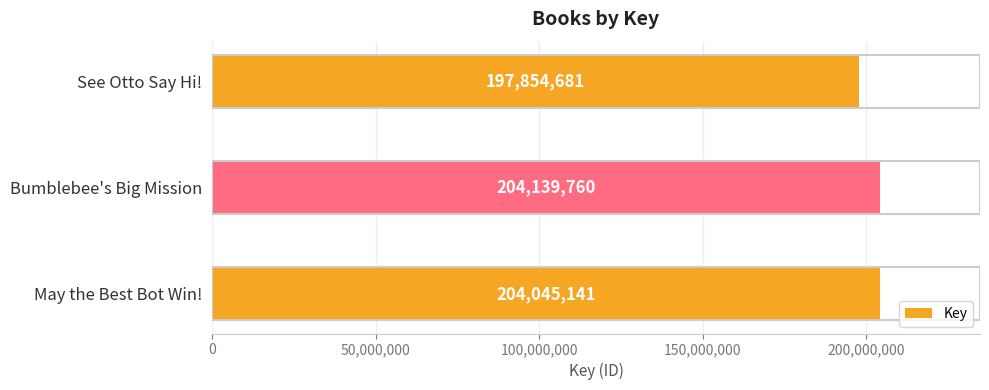

Reading bottom to top, transcribe all the data shown in this chart.

May the Best Bot Win!=204045141	Bumblebee's Big Mission=204139760	See Otto Say Hi!=197854681